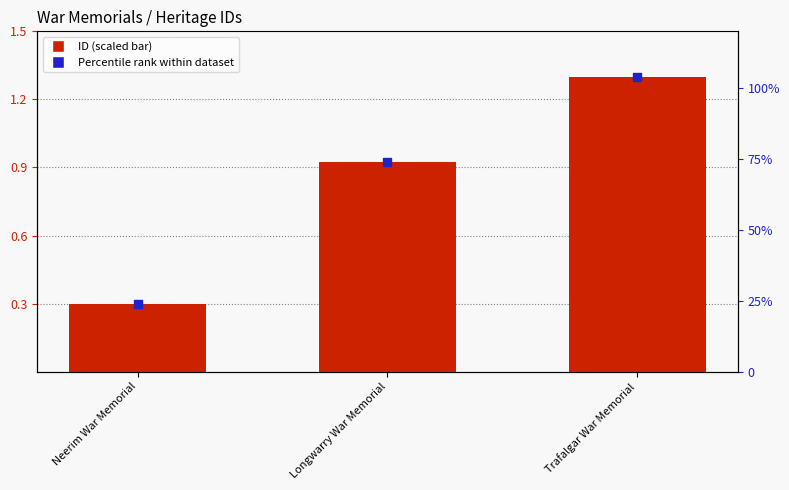

Which series has the largest Y range (max minus min)?

ID (scaled)